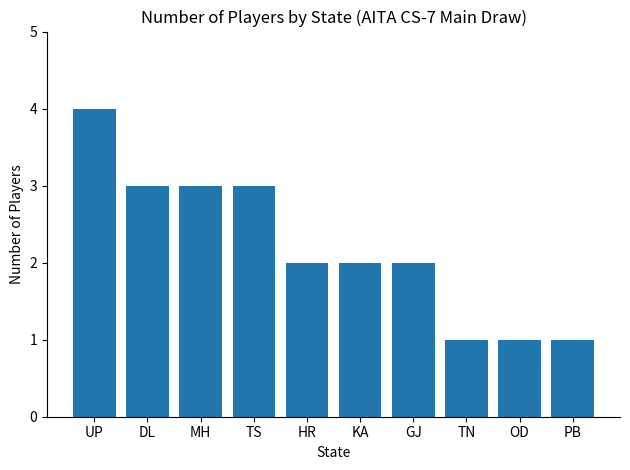

What is the change in value from UP to PB?

-3